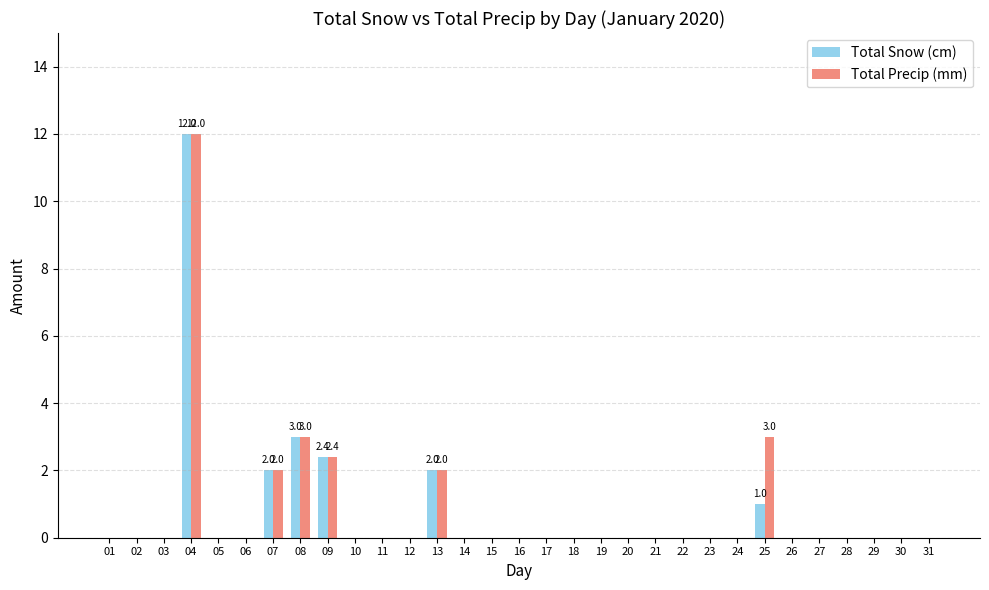

Reading left to right, what are all the values shown in this chart?

Total Snow (cm): 0.0	0.0	0.0	12.0	0.0	0.0	2.0	3.0	2.4	0.0	0.0	0.0	2.0	0.0	0.0	0.0	0.0	0.0	0.0	0.0	0.0	0.0	0.0	0.0	1.0	0.0	0.0	0.0	0.0	0.0	0.0
Total Precip (mm): 0.0	0.0	0.0	12.0	0.0	0.0	2.0	3.0	2.4	0.0	0.0	0.0	2.0	0.0	0.0	0.0	0.0	0.0	0.0	0.0	0.0	0.0	0.0	0.0	3.0	0.0	0.0	0.0	0.0	0.0	0.0